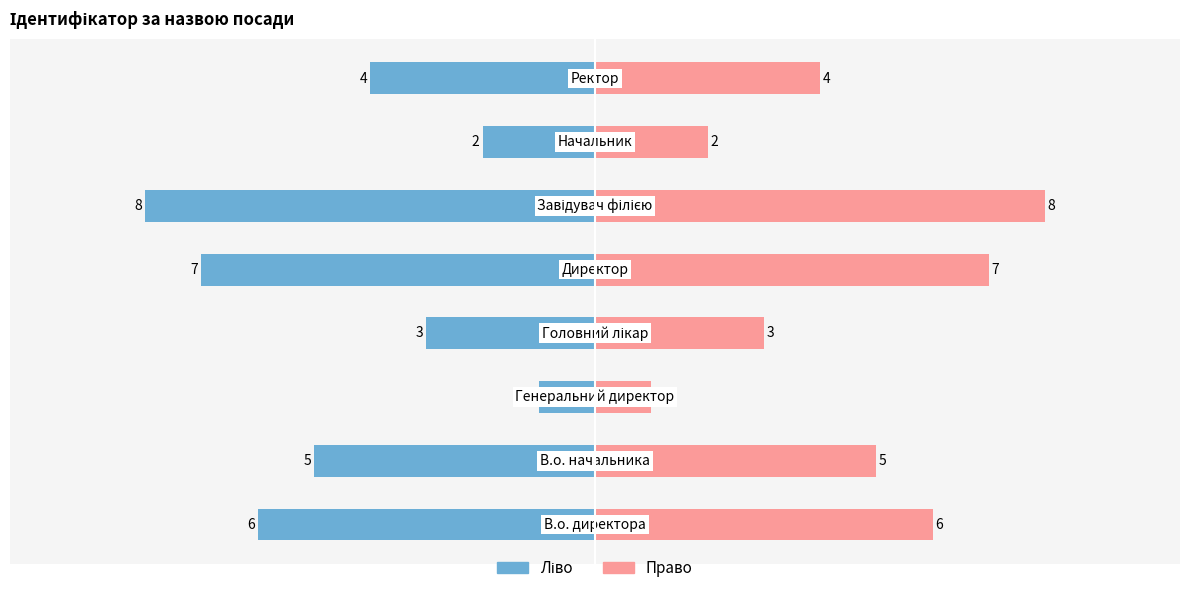

Reading right to left, what are all the values shown in this chart?

Ідентифікатор (ліво): 5.0=-4	2.5=-2	0.0=-8	−2.5=-7	−5.0=-3	−7.5=-1	−10.0=-5	−12.5=-6
Ідентифікатор (право): 5.0=4	2.5=2	0.0=8	−2.5=7	−5.0=3	−7.5=1	−10.0=5	−12.5=6